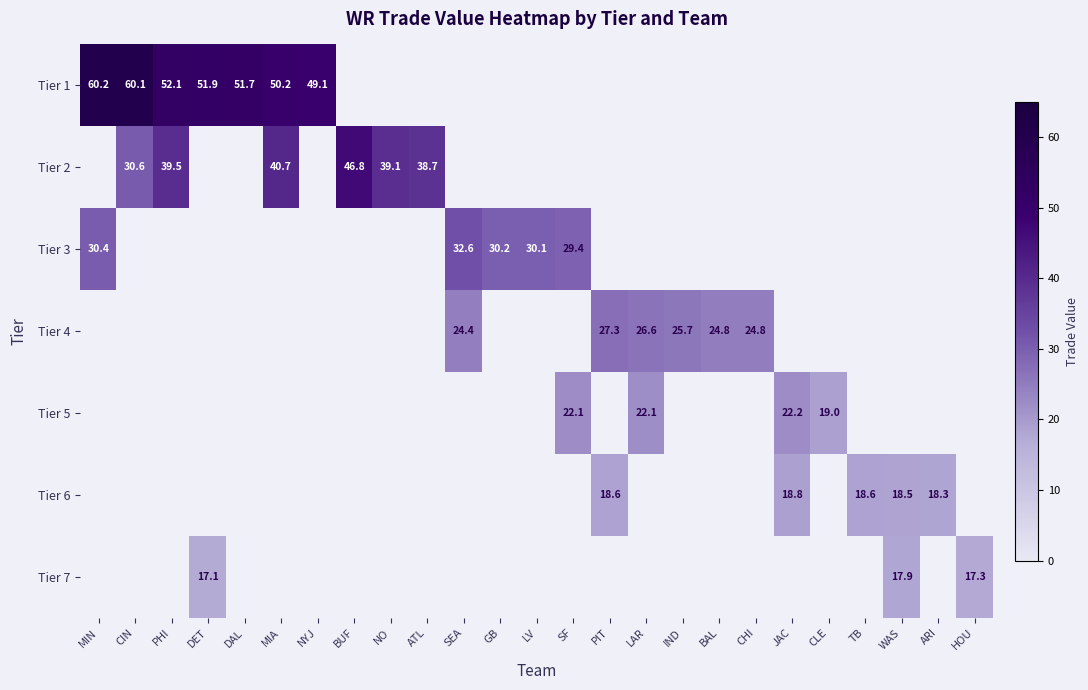

Rank the series by their maximum value, from highest to lowest.

Tier 1, Tier 2, Tier 3, Tier 4, Tier 5, Tier 6, Tier 7